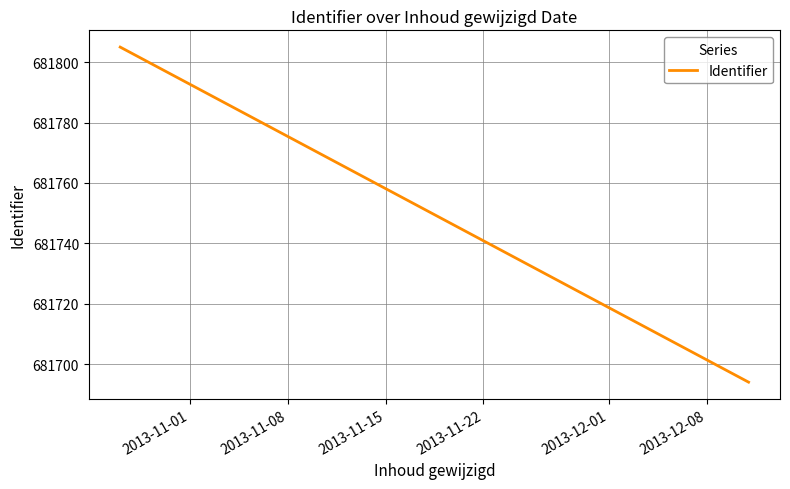

How many data points does each series have?

2